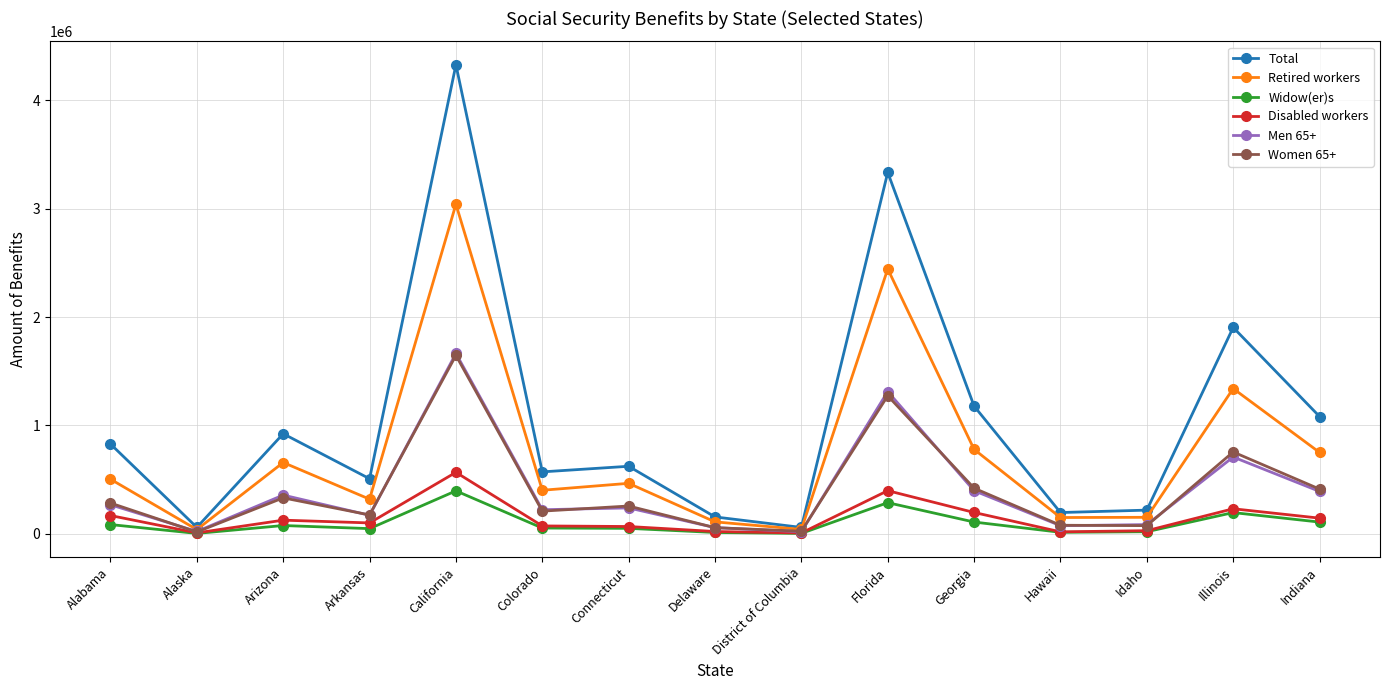

Which series has the largest range (max minus min)?

Total